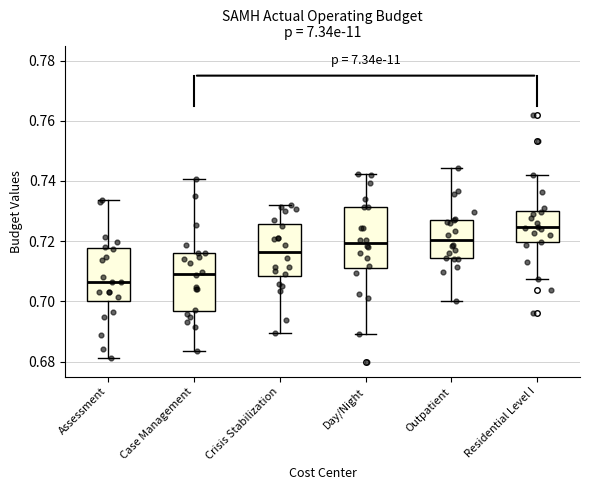

Where does the upper whisker of the box for Day/Night end on the y-axis? The values are not printed on the chart, so give them approximately, as read against the axis.

0.742